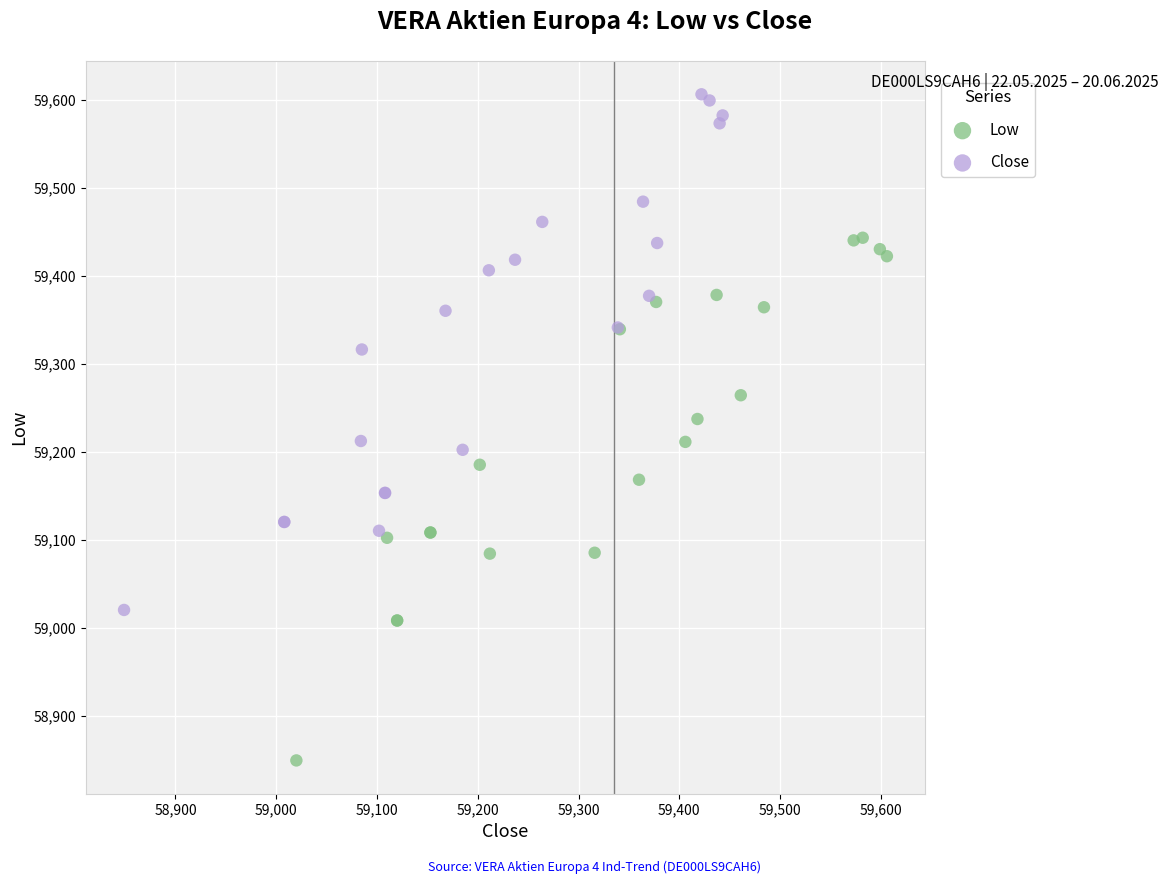

Which series contains the lowest Y value?

Low